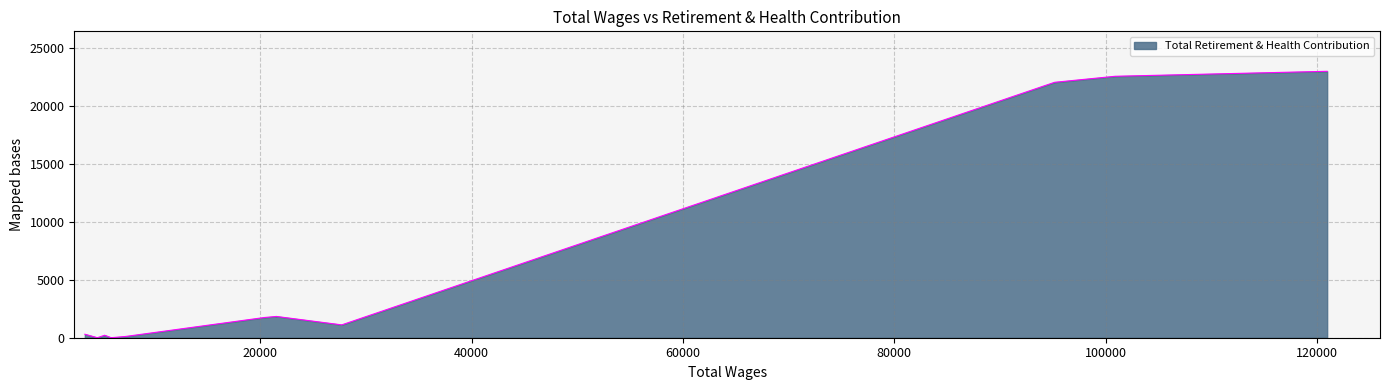

What is the difference between the second highest and second lowest values?

22573